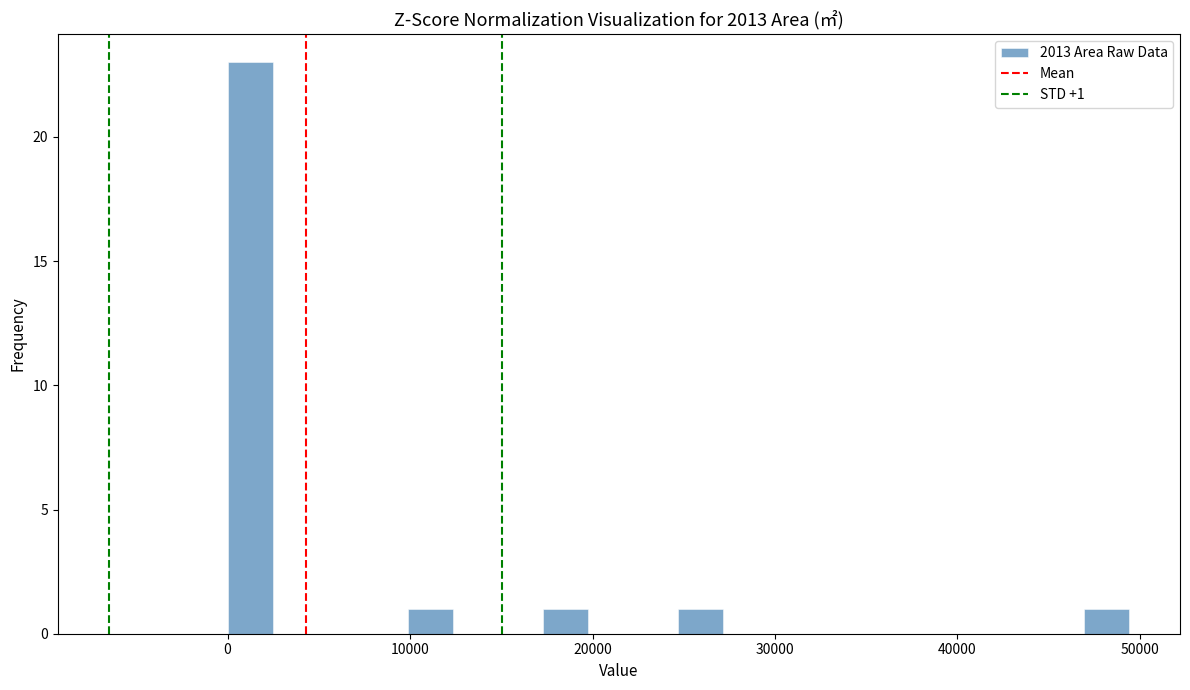

Read against the x-axis, roughly where is the centre of the tallest bar?

1000